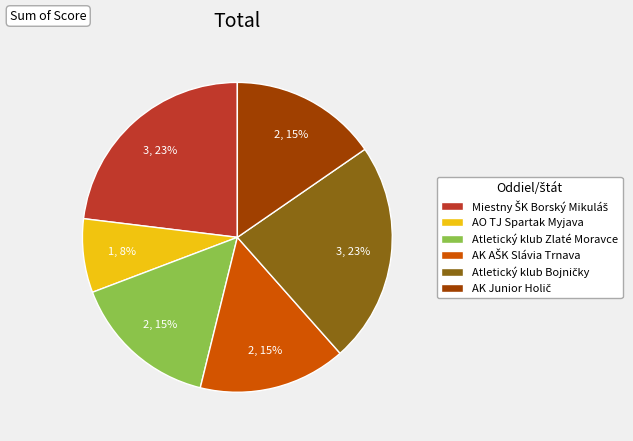

True or false: AO TJ Spartak Myjava accounts for 8% of the total.

True